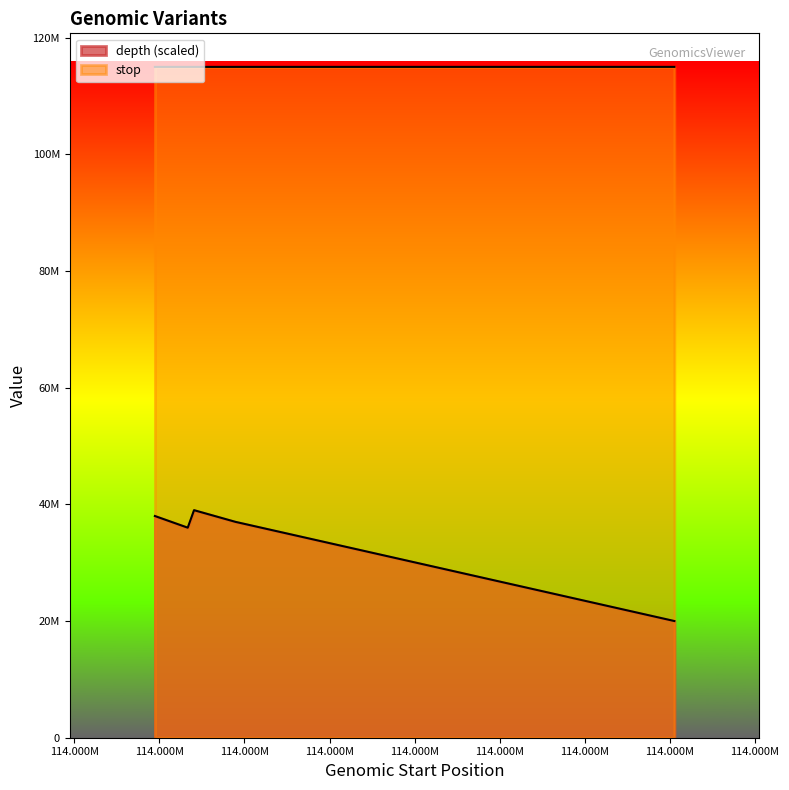

Reading left to right, list all the values displayed in this chart.

depth: 114975474=38000000	114975667=36000000	114975704=39000000	114975947=37000000	114978526=20000000
stop: 114975474=114975475	114975667=114975668	114975704=114975705	114975947=114975951	114978526=114978527